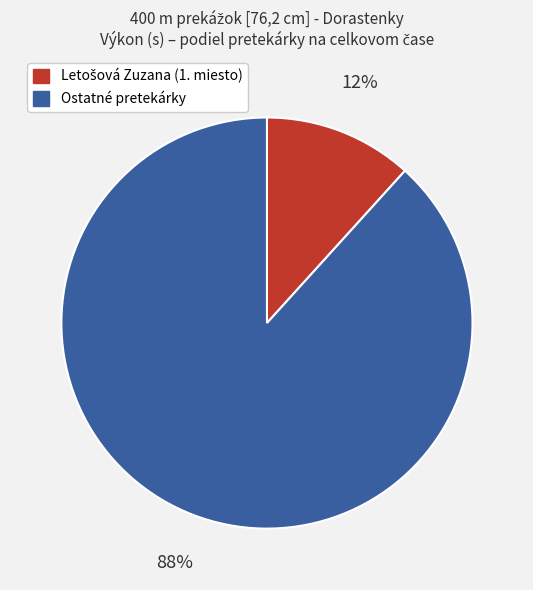

To the nearest percent, what is the average slice percentage?

50%